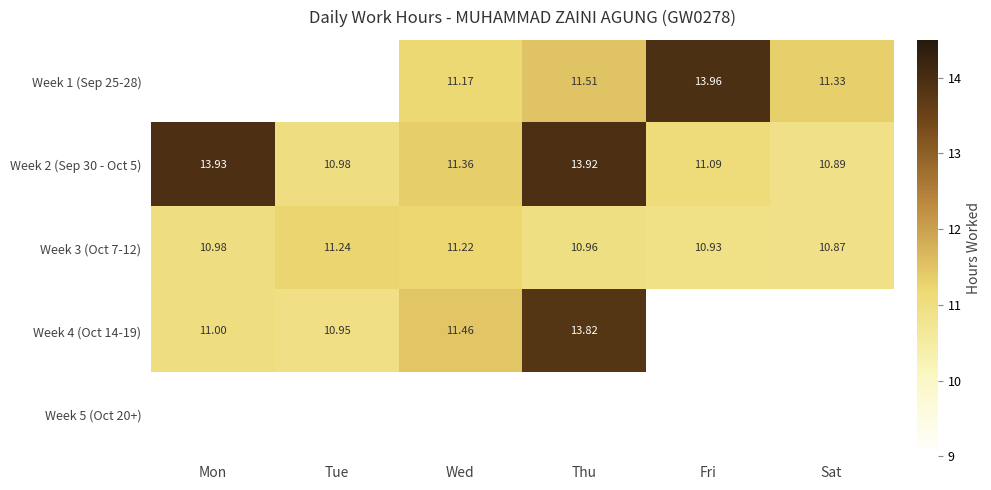

What value does the Week 3 (Oct 7-12) series have at Thu?

11.0